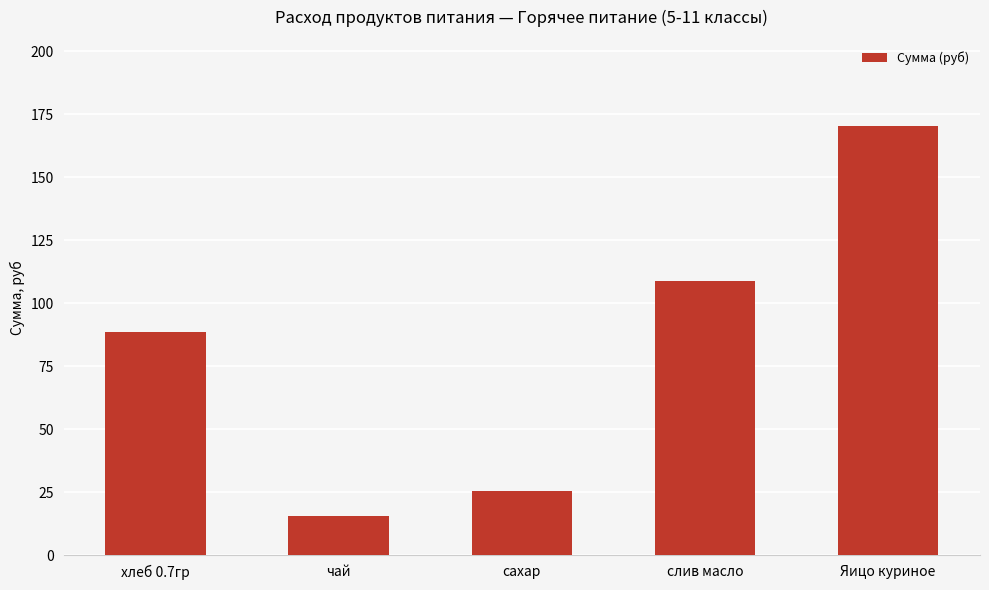

Is it true that the value at сахар is 25.6?

True